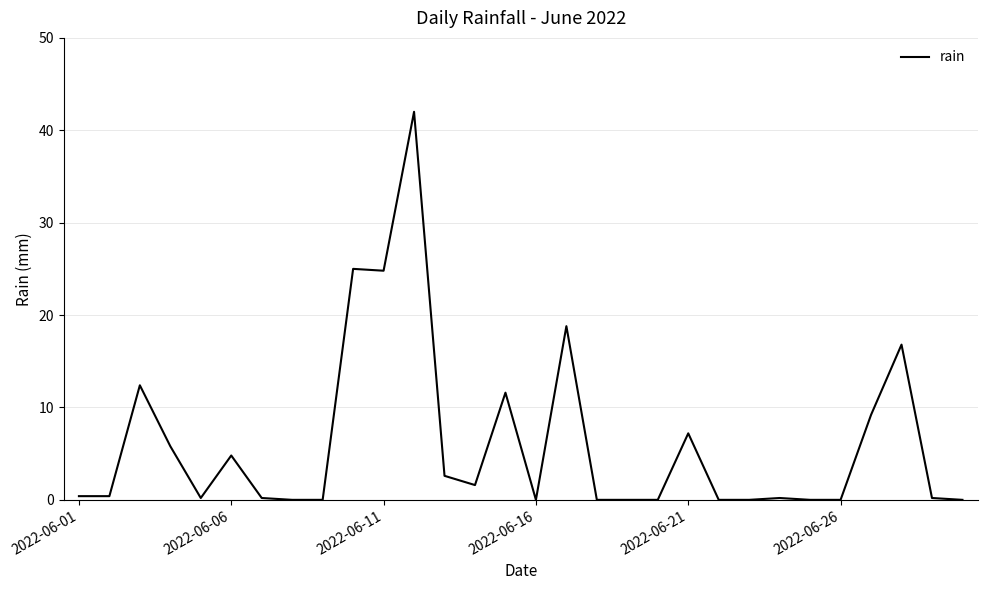

What is the greatest value displayed?

42.0